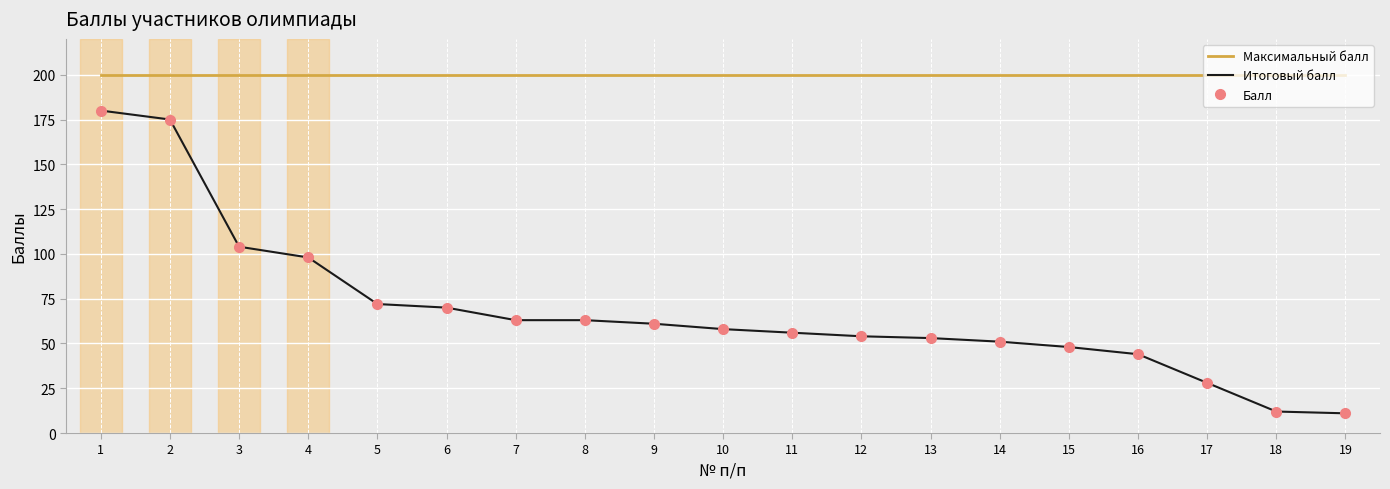

Rank the series at 16 from highest to lowest value.

Максимальный балл, Итоговый балл, Балл